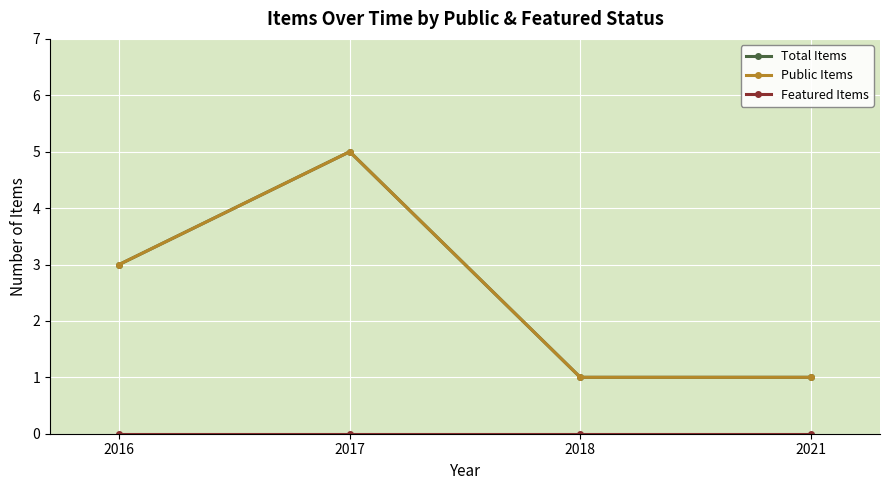

True or false: Total Items has a value of 5 at 2016.

False